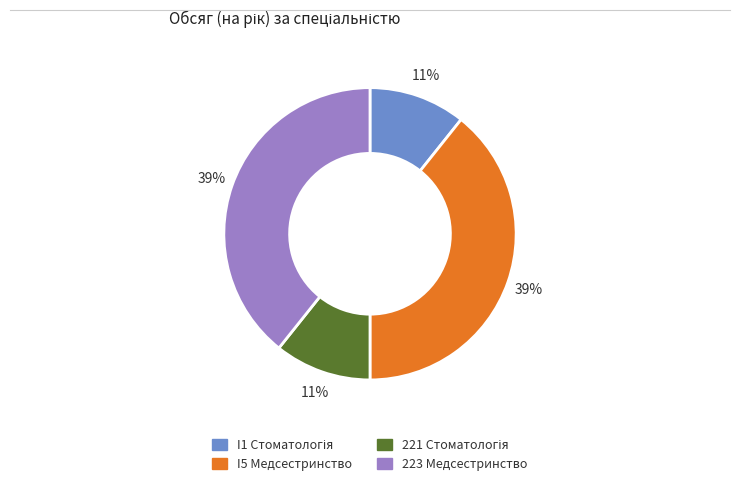

The I5 Медсестринство slice represents 26% of the pie. True or false?

False